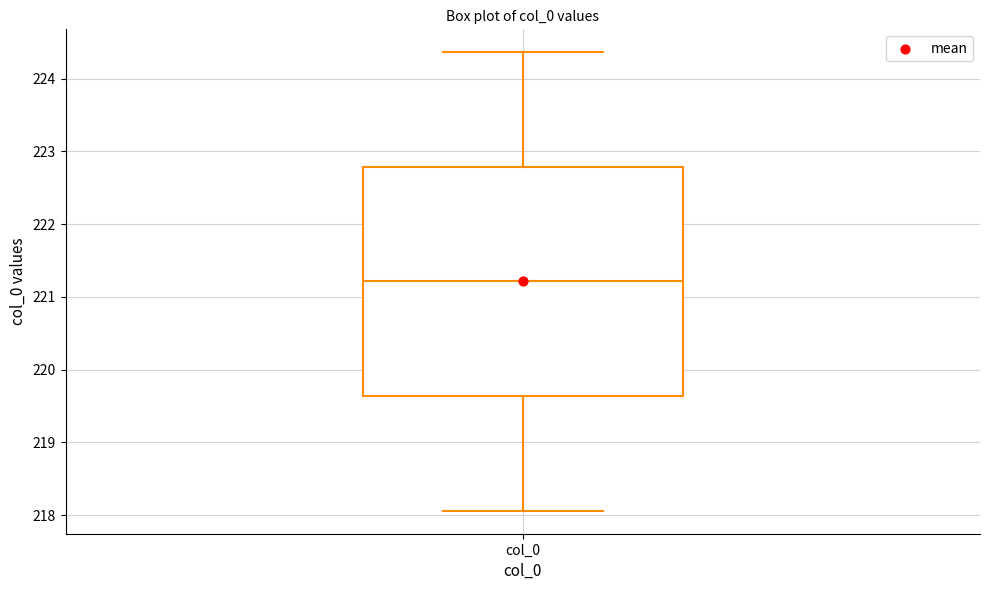

Transcribe this box plot: give where the median line is, the range the box spans, and where the two whiskers end, as read against the y-axis. The values are not printed on the chart, so give them approximately, as read against the axis.

median 221.2, box 219.6 to 222.8, whiskers 218.1 to 224.4